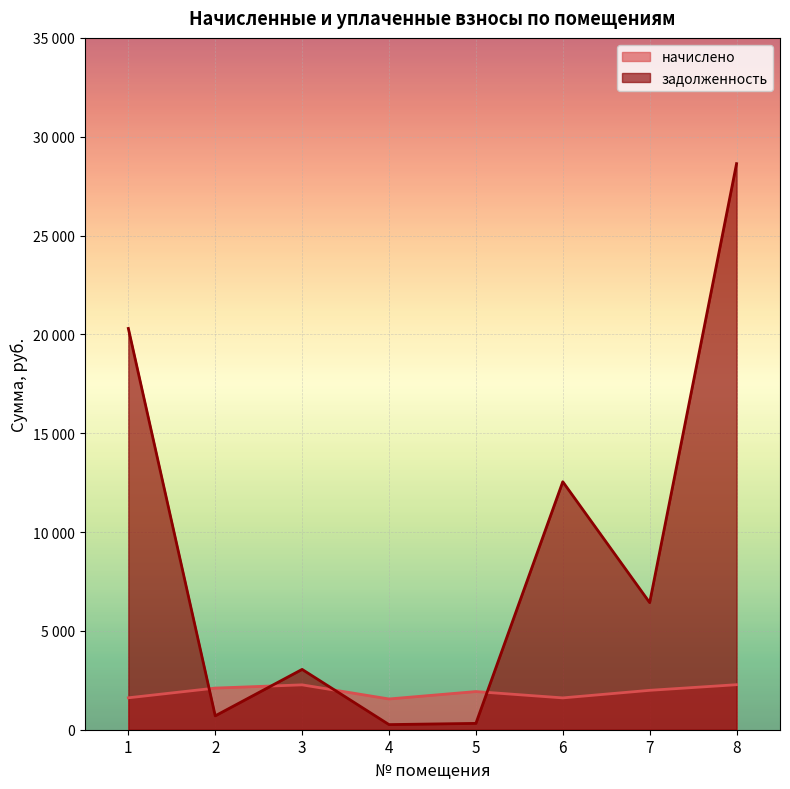

What is the greatest value displayed?

28638.2